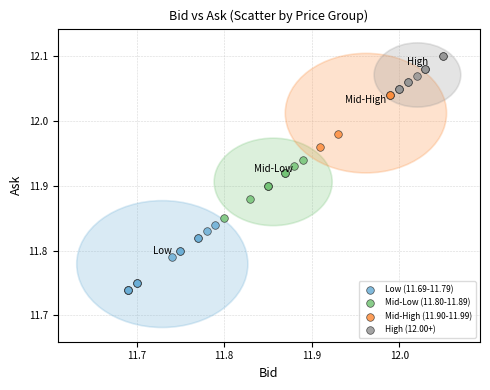

Which series contains the lowest Y value?

Low (11.69-11.79)